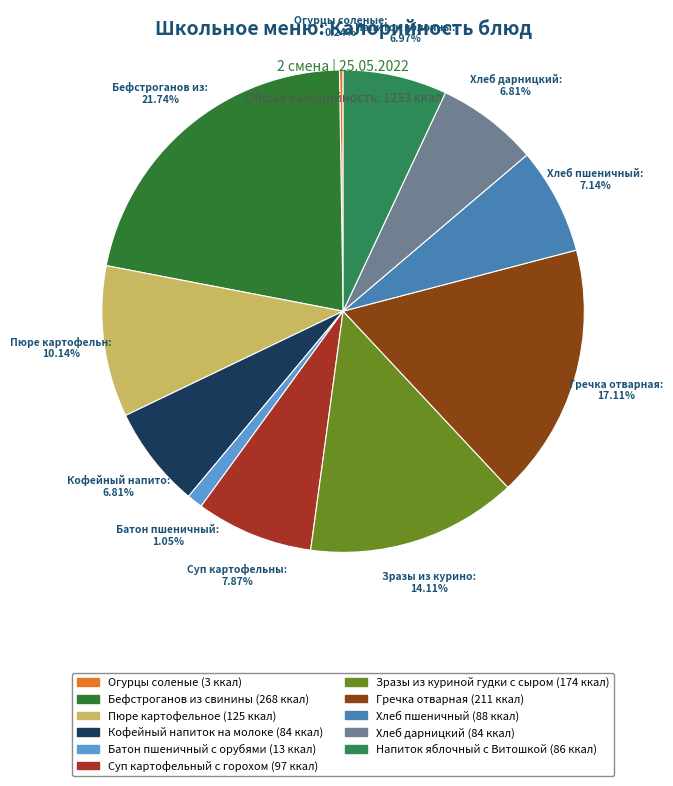

How many segments does this pie chart have?

11